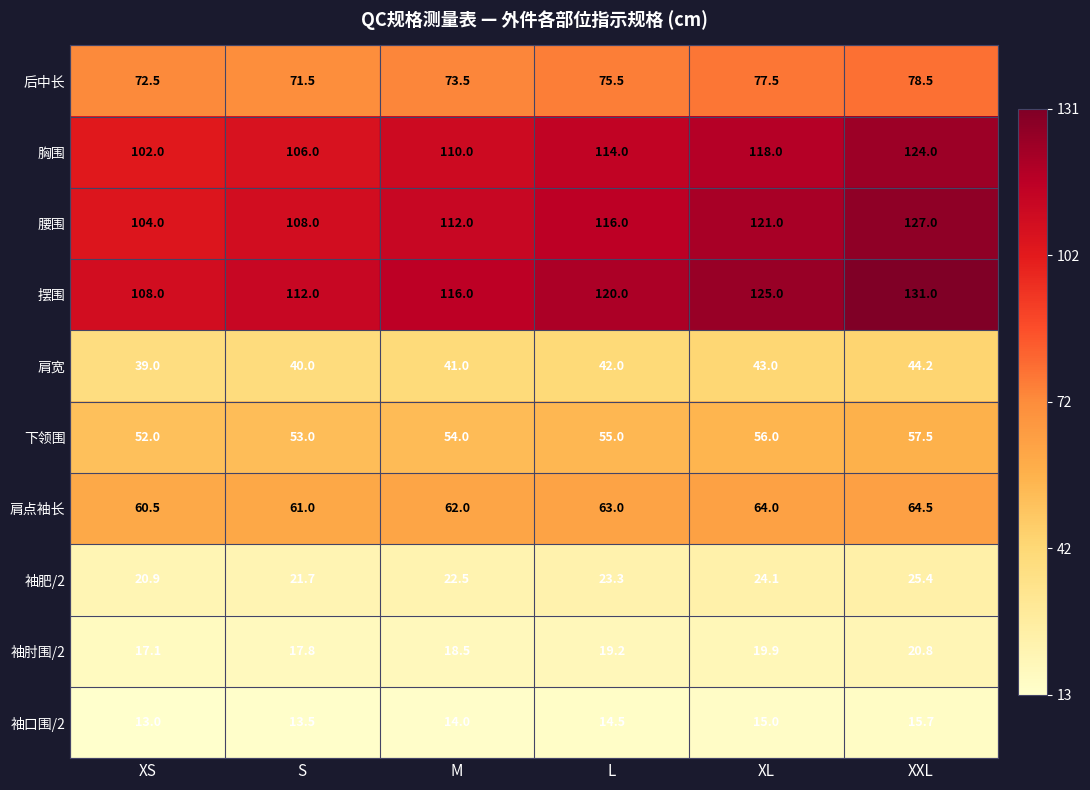

At which category is the sum across all series the highest?

XXL